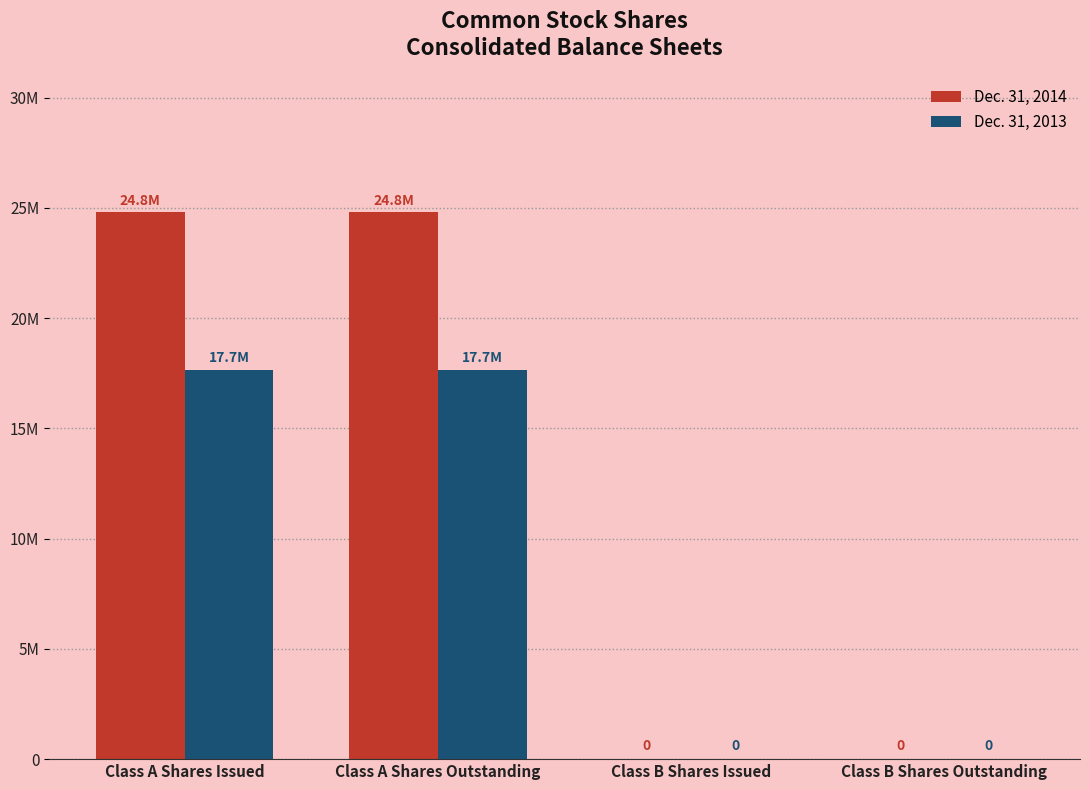

What is the label of the 4th bar from the left?

Class B Shares Outstanding